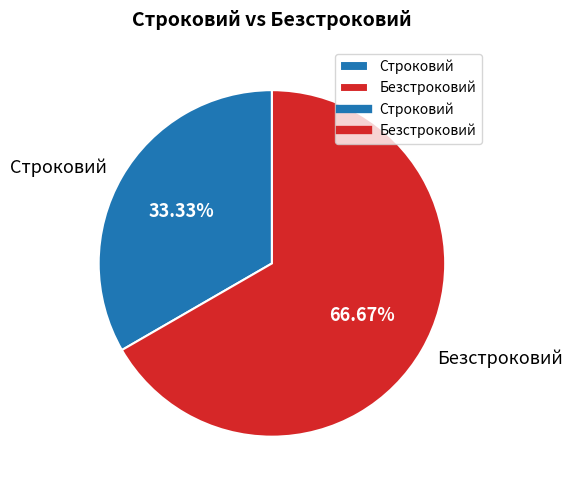

To the nearest percent, what percentage of the pie is Безстроковий?

67%